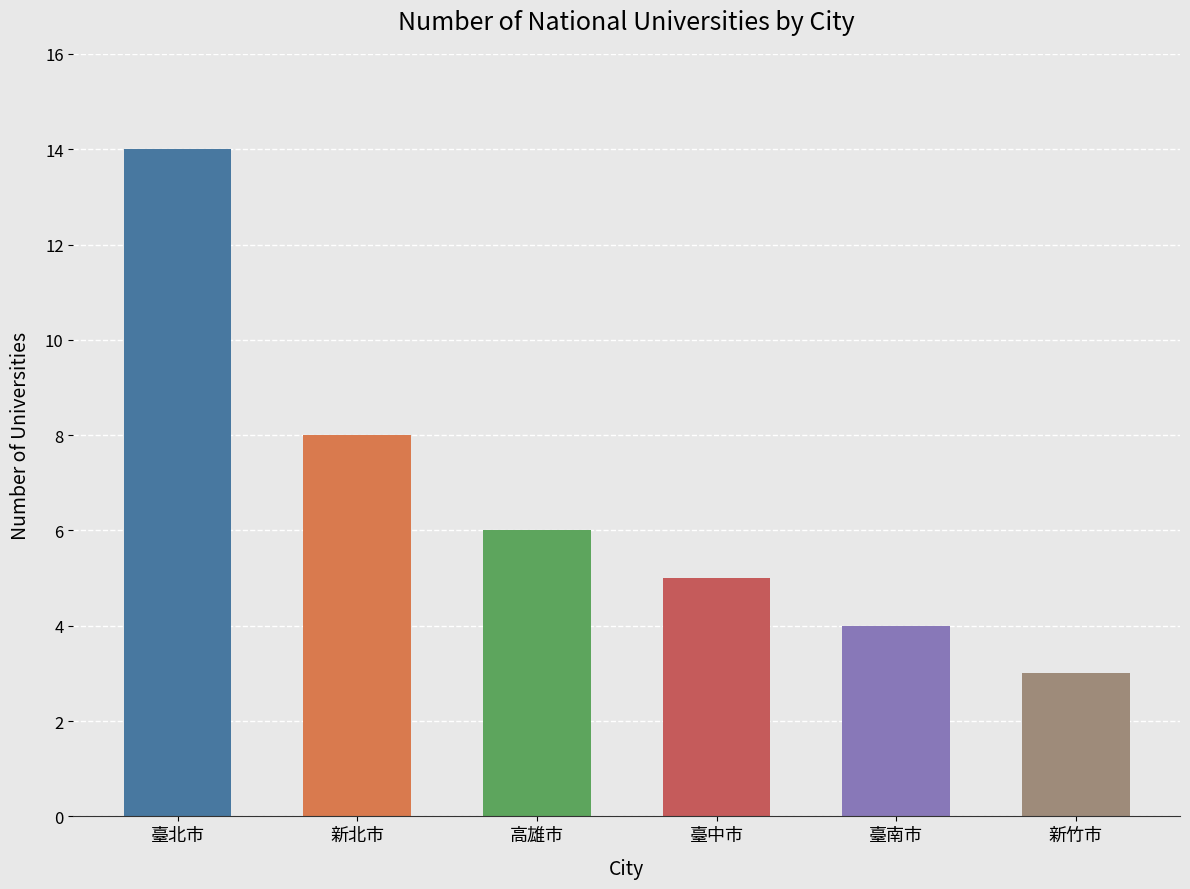

What is the smallest value displayed?

3